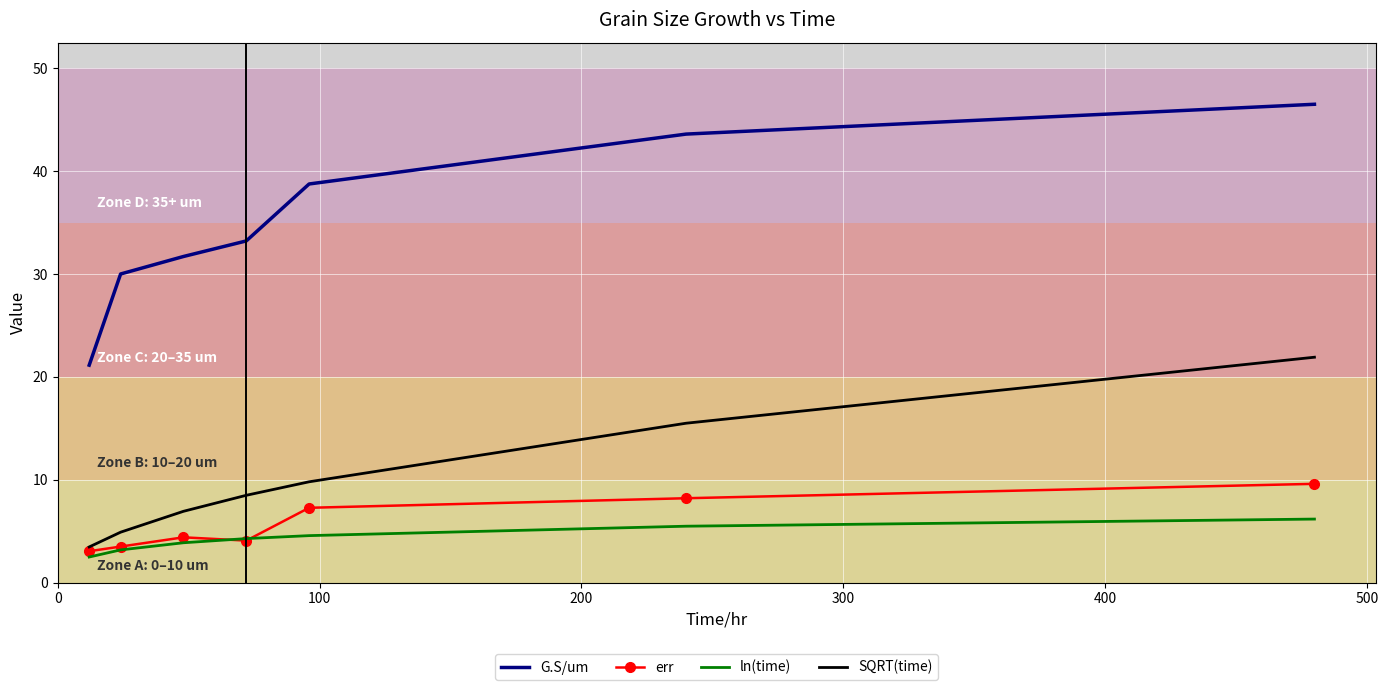

List the series in order of their peak value, lowest first.

ln(time), err, SQRT(time), G.S/um